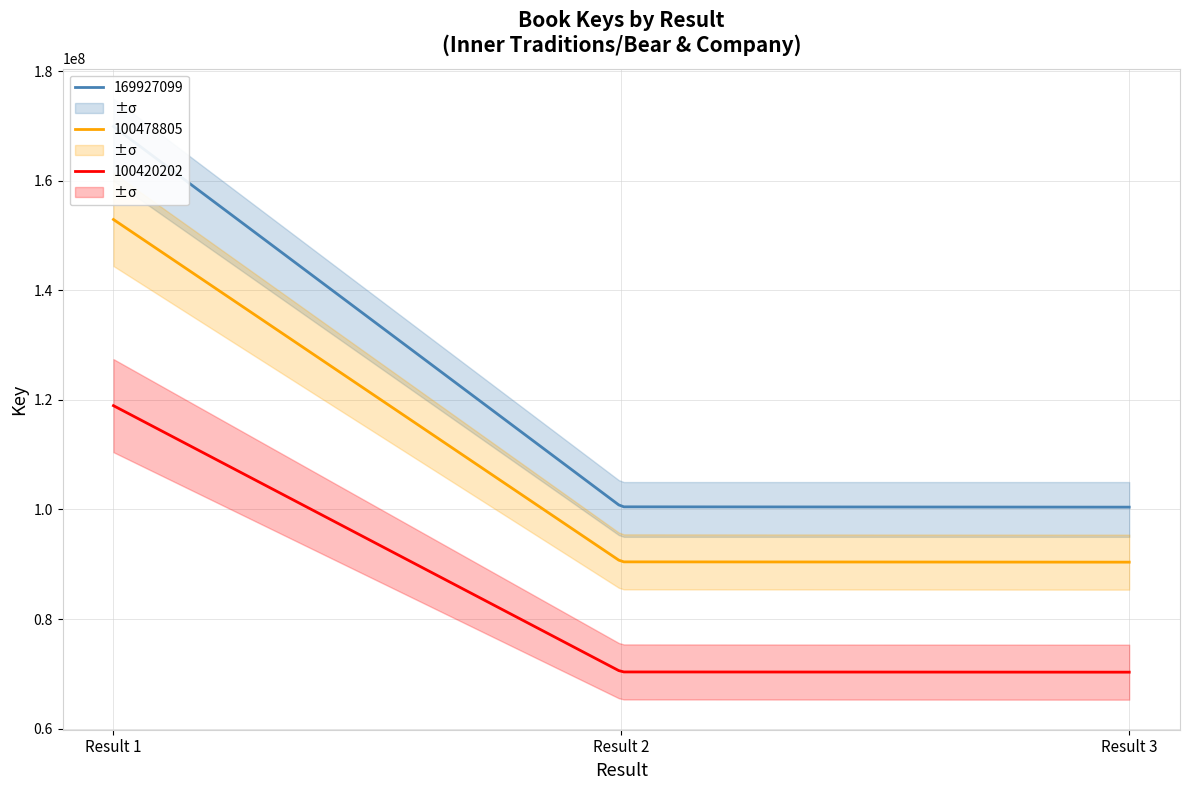

Which has a higher value, 3 or 2?

2